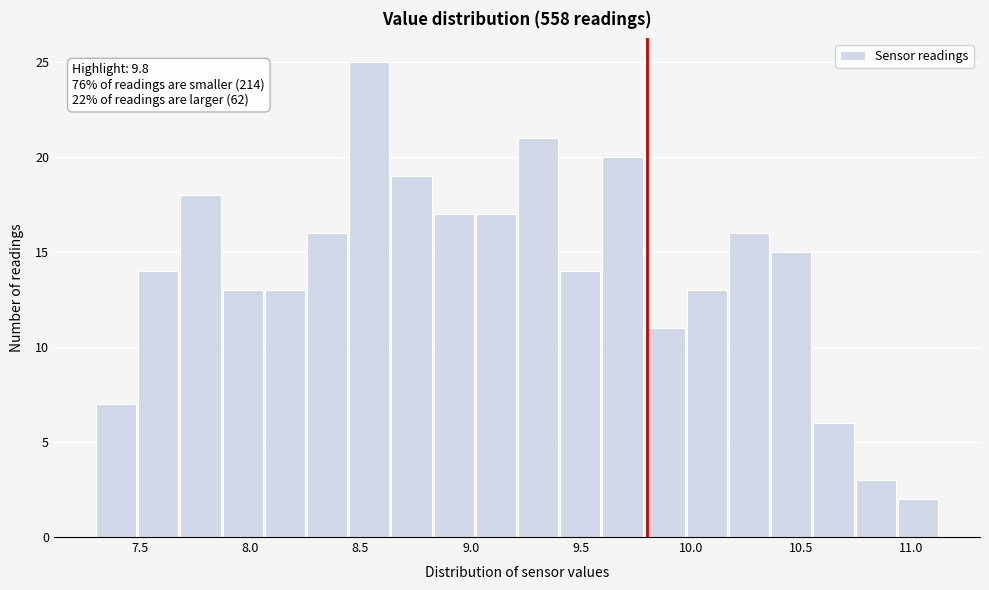

Read against the x-axis, roughly where is the centre of the tallest bar?

8.55